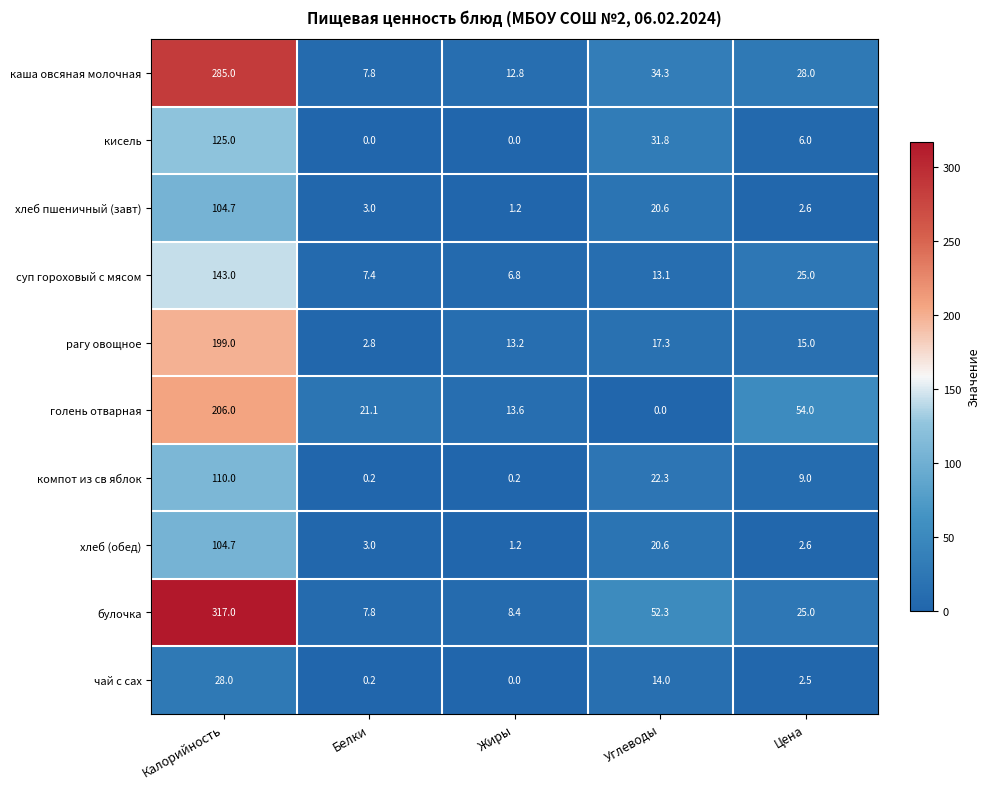

What is the greatest value displayed?

317.0